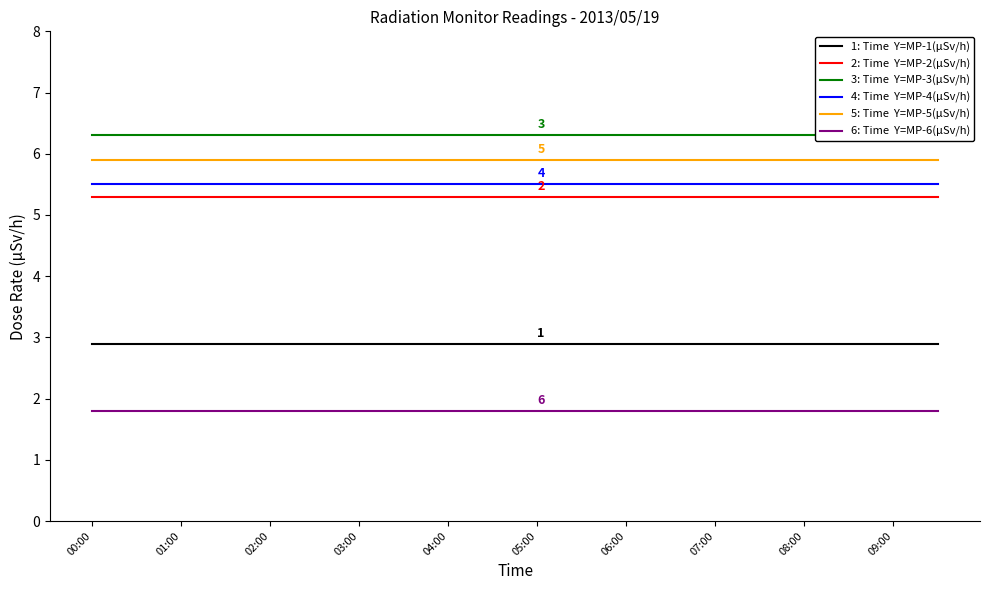

Is it true that MP-4 equals 5.5 at 03:00?

True